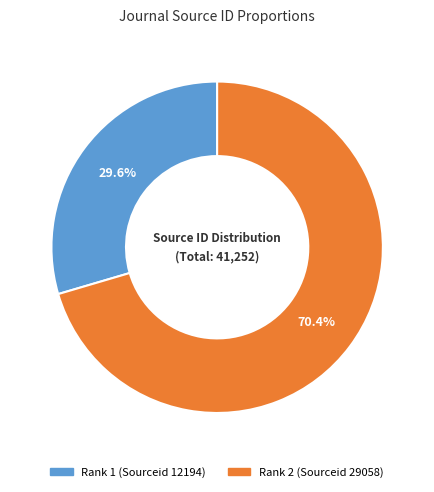

Rank the categories by value from highest to lowest.

Rank 2 (Sourceid 29058), Rank 1 (Sourceid 12194)